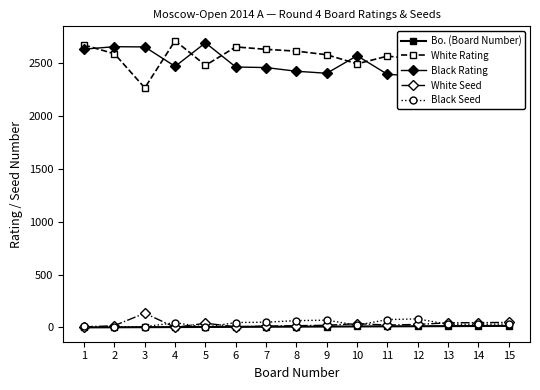

What is the greatest value displayed?

2710